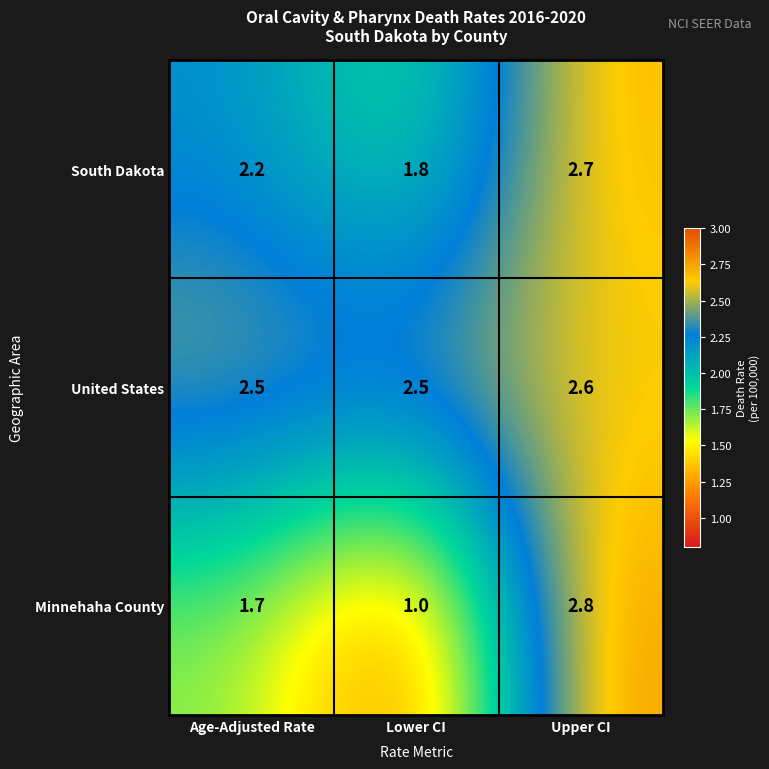

What is the minimum value shown in the chart?

1.0